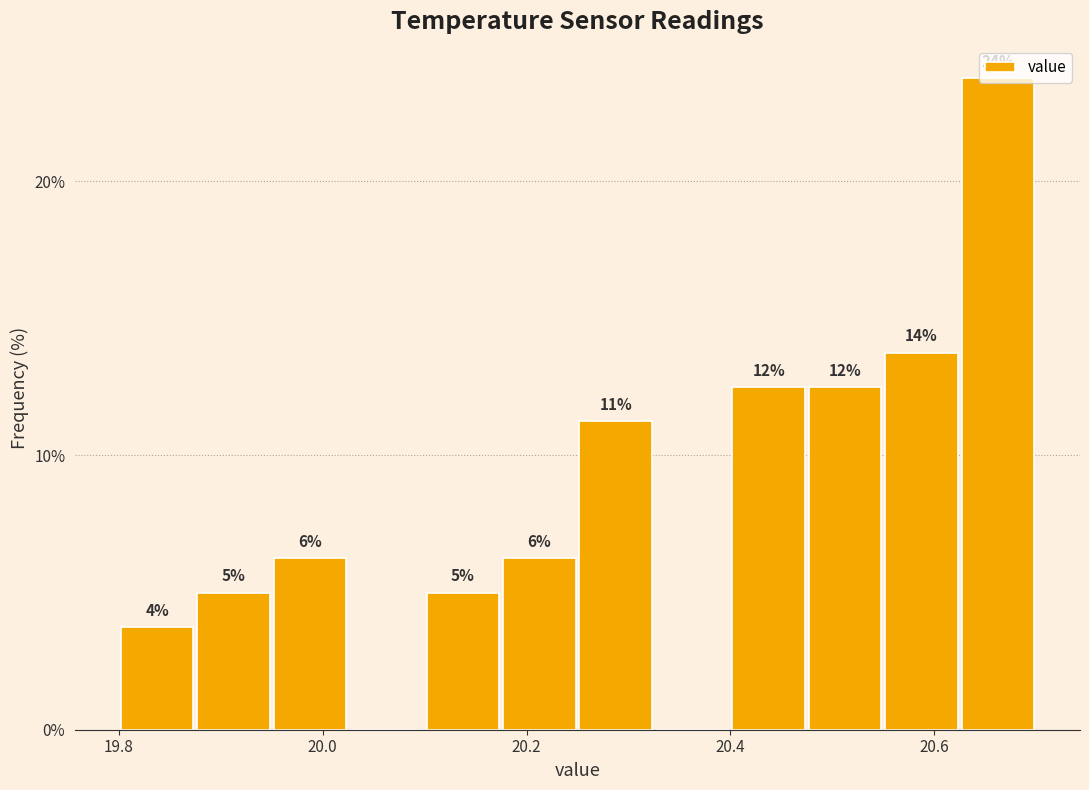

Read against the x-axis, roughly where is the centre of the tallest bar?

20.66